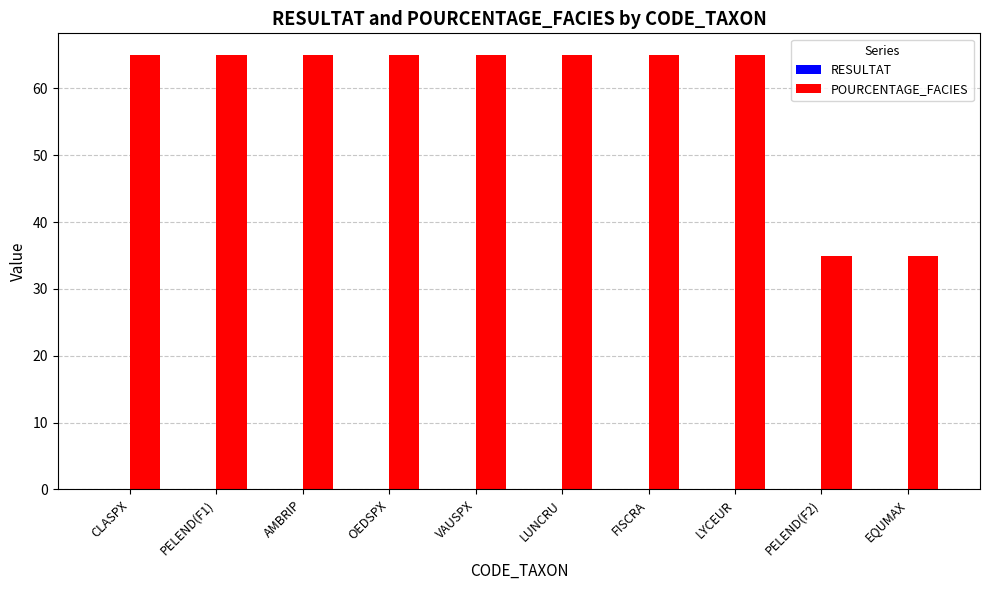

Which series has the widest spread of values?

POURCENTAGE_FACIES